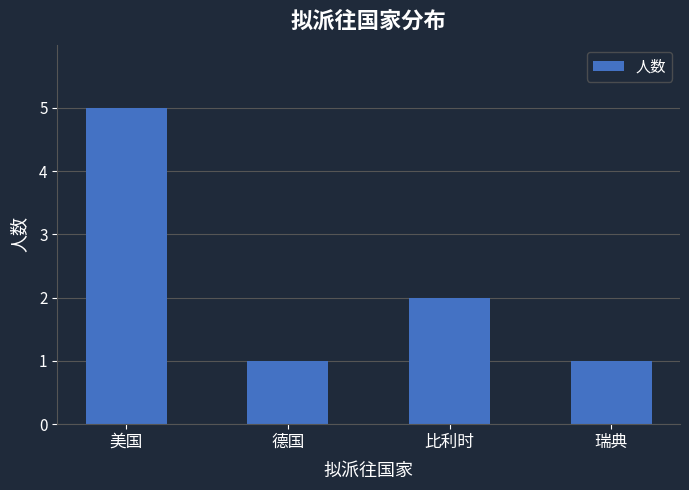

Which label corresponds to the largest value in the chart?

美国